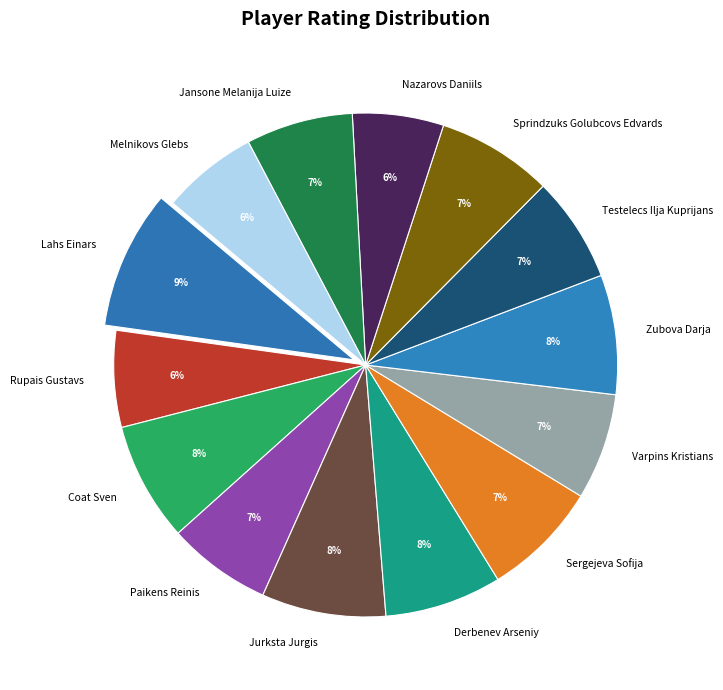

True or false: Lahs Einars accounts for 9% of the total.

True